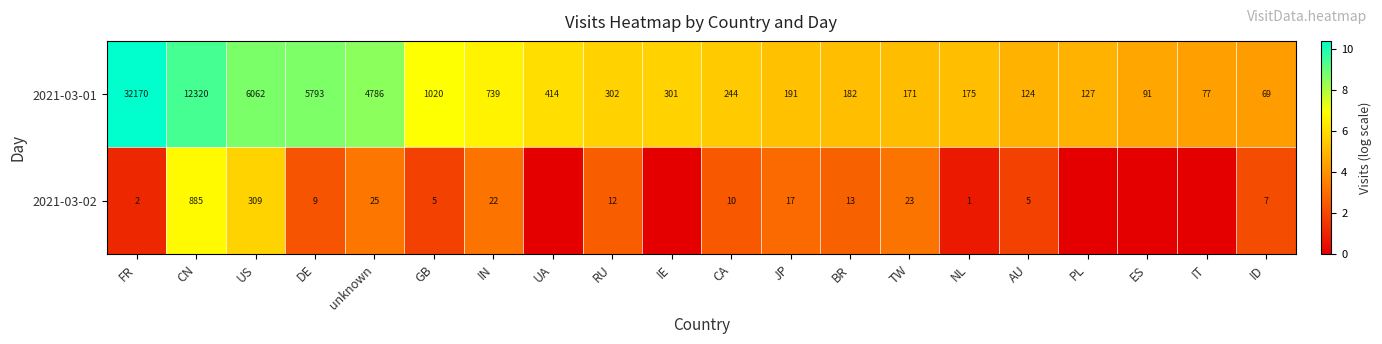

Between DE and GB, which series saw the biggest shift?

2021-03-01